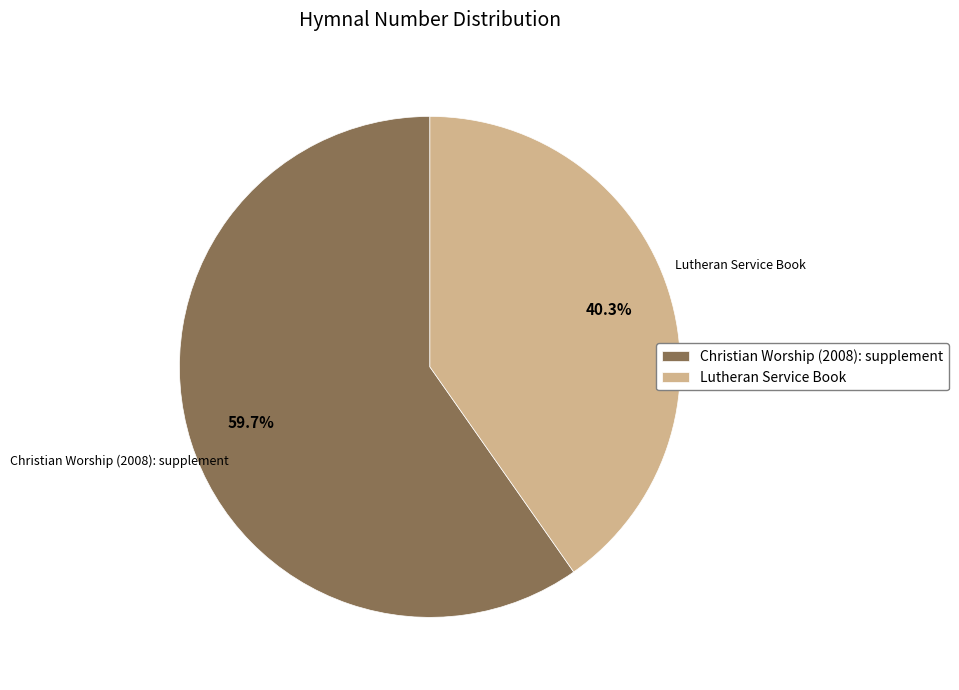

Does Christian Worship (2008): supplement represent more than half of the total?

Yes